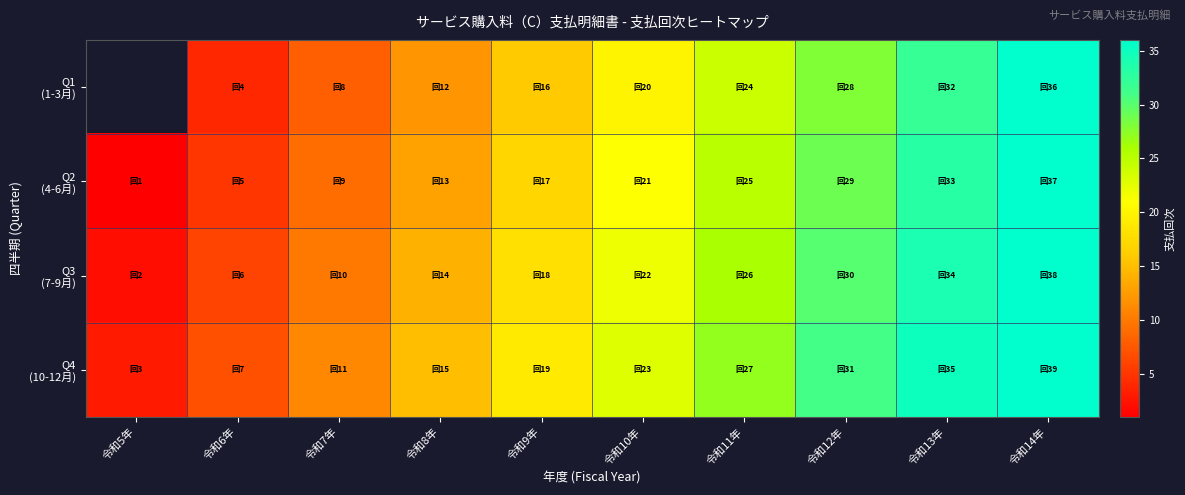

How many distinct data groups are displayed?

4